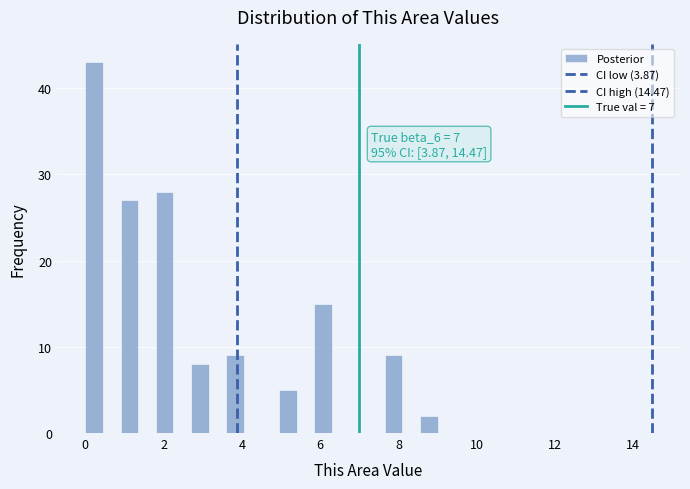

Around what value on the x-axis is the tallest bar? Give the approximate position of its centre, as read against the axis.

0.2